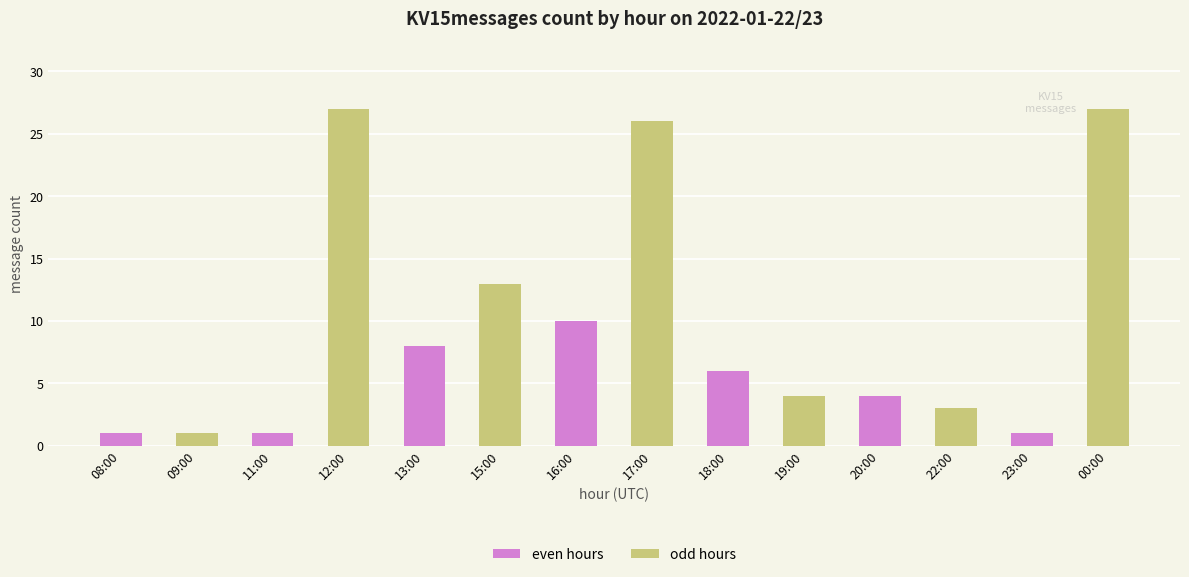

What is the difference between the maximum and minimum values?

26